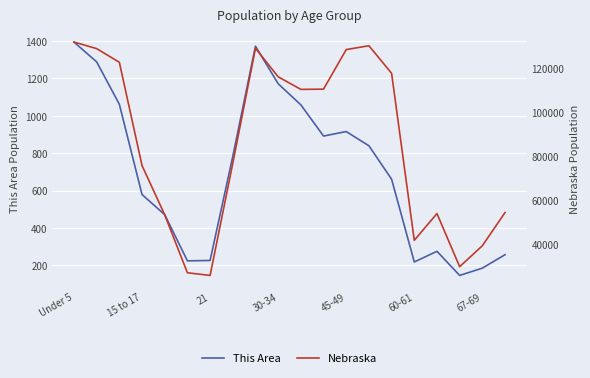

The value of This Area at 17 is 62. True or false?

False